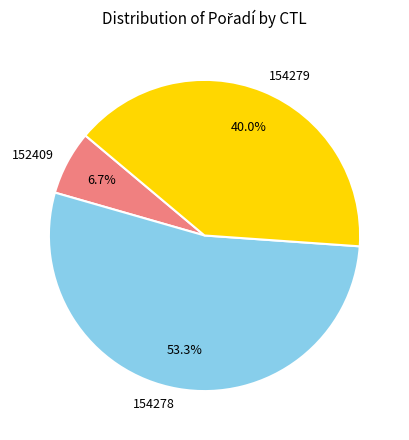

To the nearest percent, what is the average slice percentage?

33%